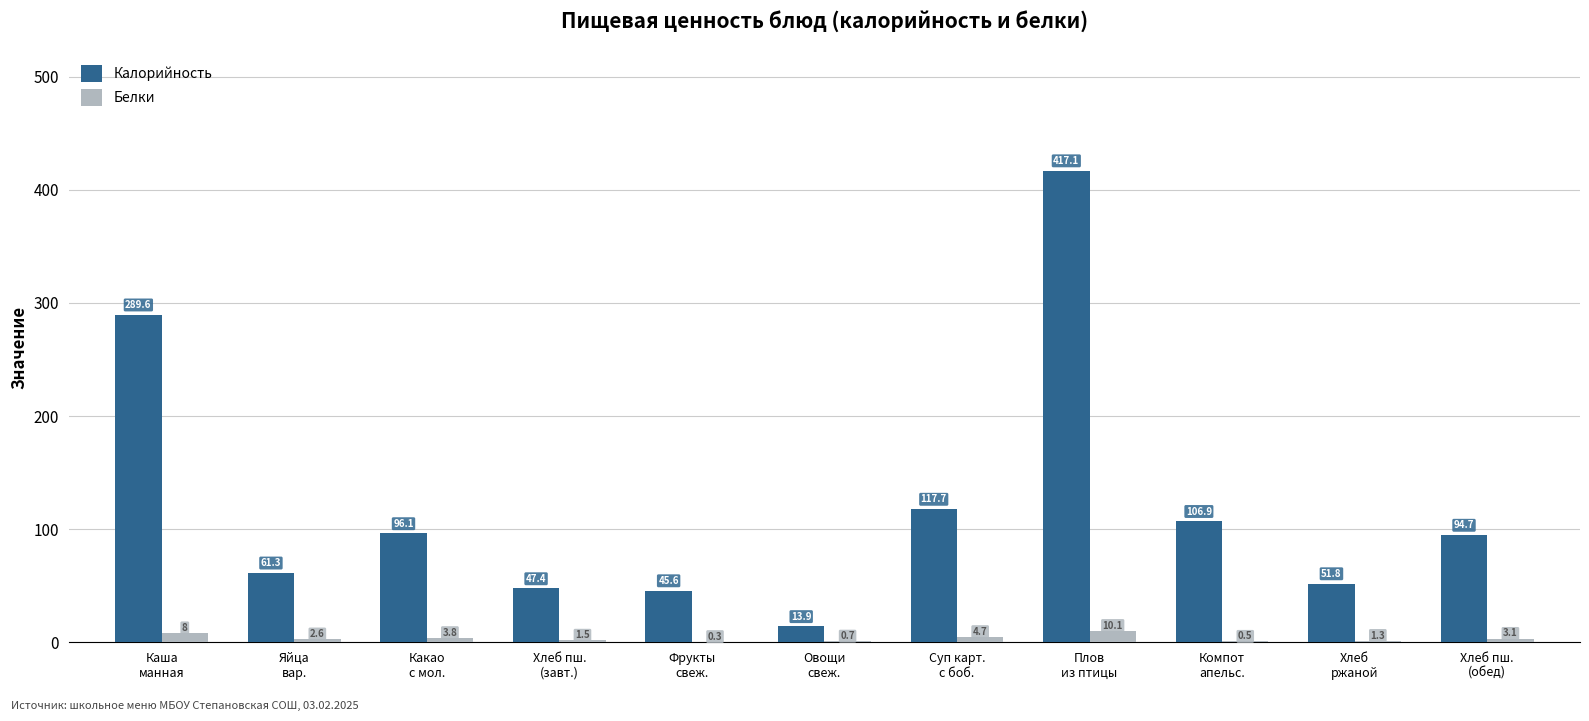

How many distinct data groups are displayed?

2